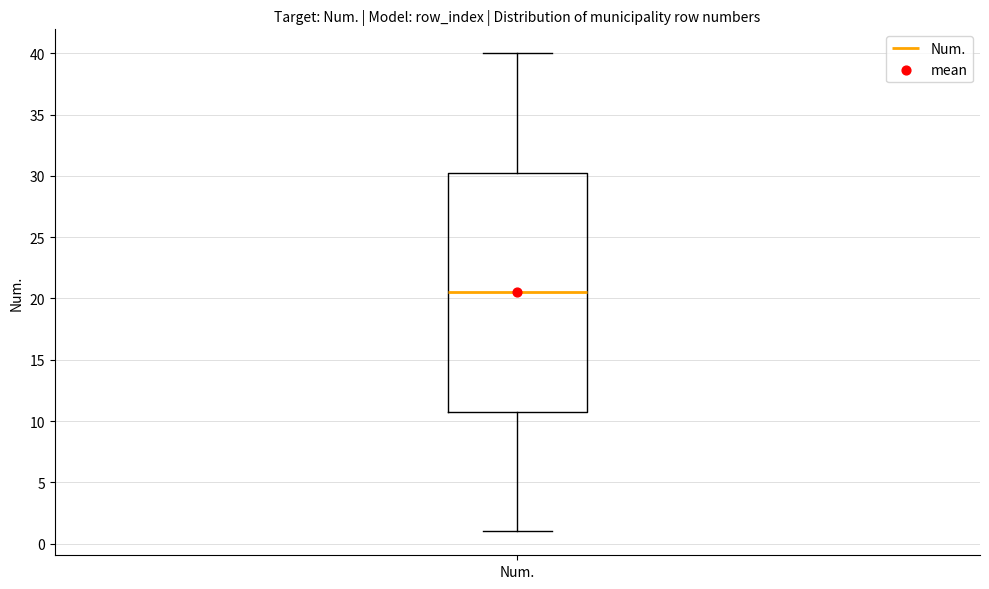

Where does the median line of the box for Num. sit on the y-axis? The values are not printed on the chart, so give them approximately, as read against the axis.

20.5